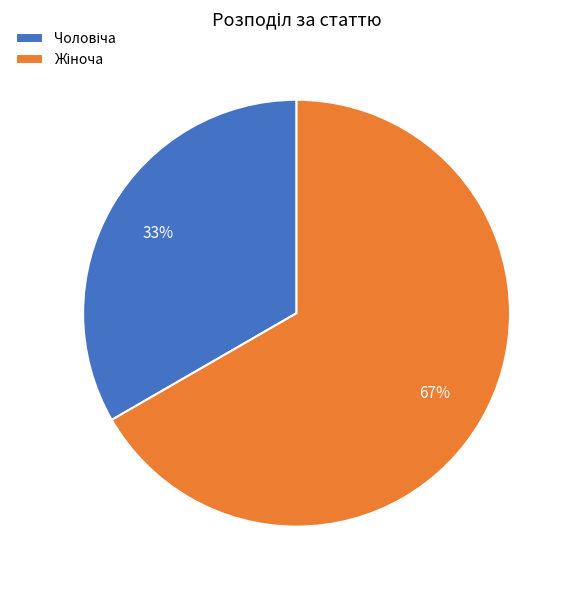

Is there any slice that represents more than half of the pie?

Yes